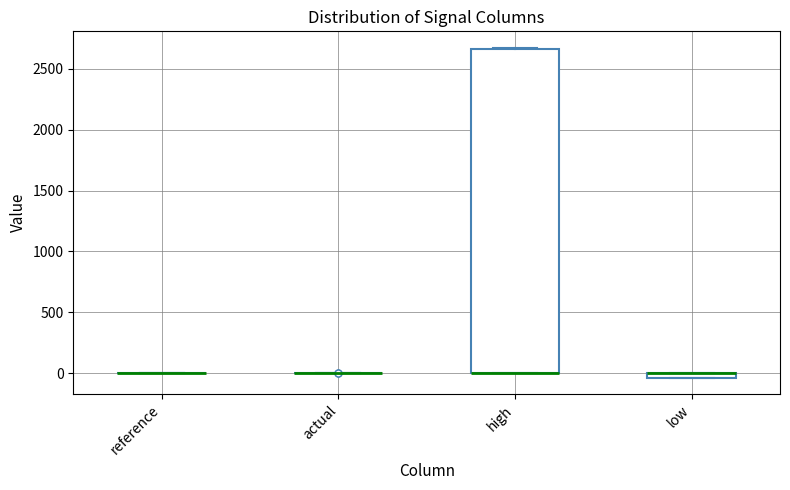

Where is the lower edge of the box for low on the y-axis? The values are not printed on the chart, so give them approximately, as read against the axis.

-50